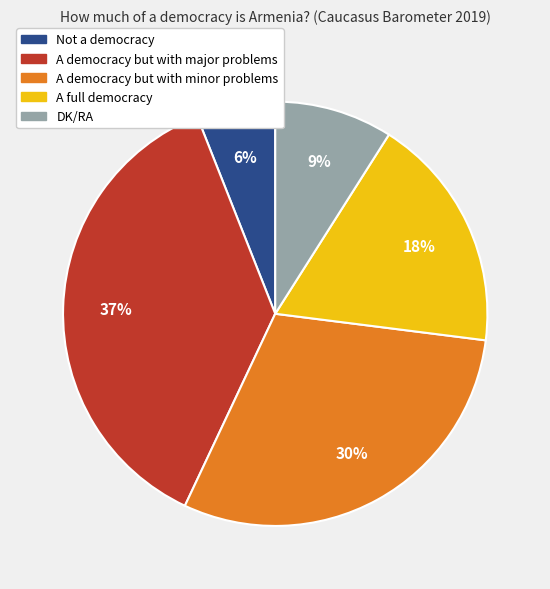

How many slices are in this pie chart?

5